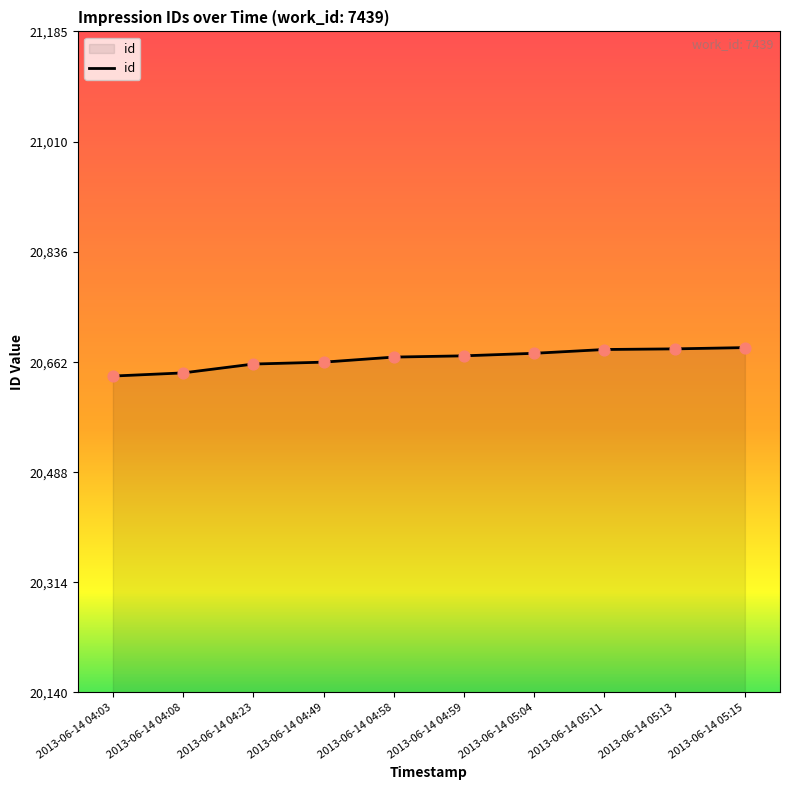

What is the ratio of the value at 2013-06-14 04:59 to the value at 2013-06-14 04:23?

1.0